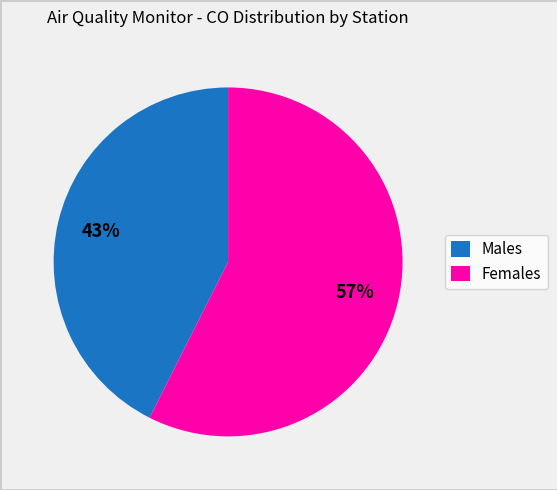

True or false: Males accounts for 36% of the total.

False